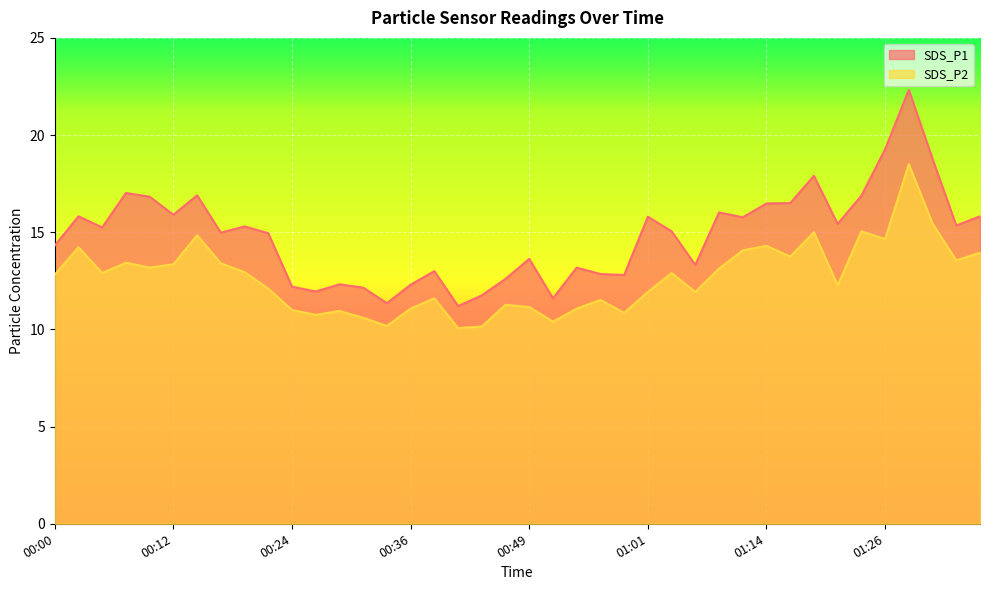

Reading left to right, transcribe all the data shown in this chart.

SDS_P1: 00:00=14.3	00:02=15.8	00:05=15.2	00:07=17.0	00:09=16.8	00:12=15.9	00:14=16.9	00:17=15.0	00:19=15.3	00:22=14.9	00:24=12.2	00:27=11.9	00:29=12.3	00:32=12.2	00:34=11.3	00:36=12.3	00:39=13.0	00:41=11.2	00:44=11.8	00:46=12.6	00:49=13.6	00:51=11.6	00:54=13.2	00:56=12.8	00:59=12.8	01:01=15.8	01:03=15.1	01:06=13.3	01:09=16.0	01:11=15.8	01:14=16.5	01:16=16.5	01:19=17.9	01:21=15.4	01:24=16.9	01:26=19.3	01:29=22.3	01:39=18.8	01:42=15.3	01:44=15.8
SDS_P2: 00:00=12.8	00:02=14.2	00:05=12.9	00:07=13.4	00:09=13.2	00:12=13.3	00:14=14.8	00:17=13.4	00:19=12.9	00:22=12.1	00:24=11.0	00:27=10.8	00:29=10.9	00:32=10.6	00:34=10.2	00:36=11.1	00:39=11.6	00:41=10.1	00:44=10.2	00:46=11.3	00:49=11.2	00:51=10.4	00:54=11.1	00:56=11.5	00:59=10.8	01:01=11.9	01:03=12.9	01:06=11.9	01:09=13.1	01:11=14.1	01:14=14.3	01:16=13.8	01:19=15.0	01:21=12.3	01:24=15.1	01:26=14.7	01:29=18.5	01:39=15.4	01:42=13.6	01:44=13.9